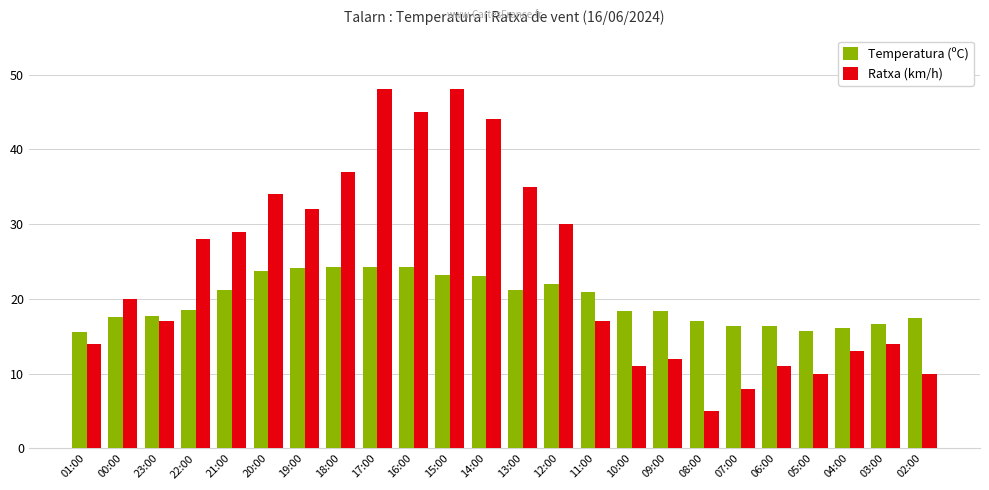

Is the value of Ratxa (km/h) at 21:00 greater than the value of Temperatura (ºC) at 05:00?

Yes